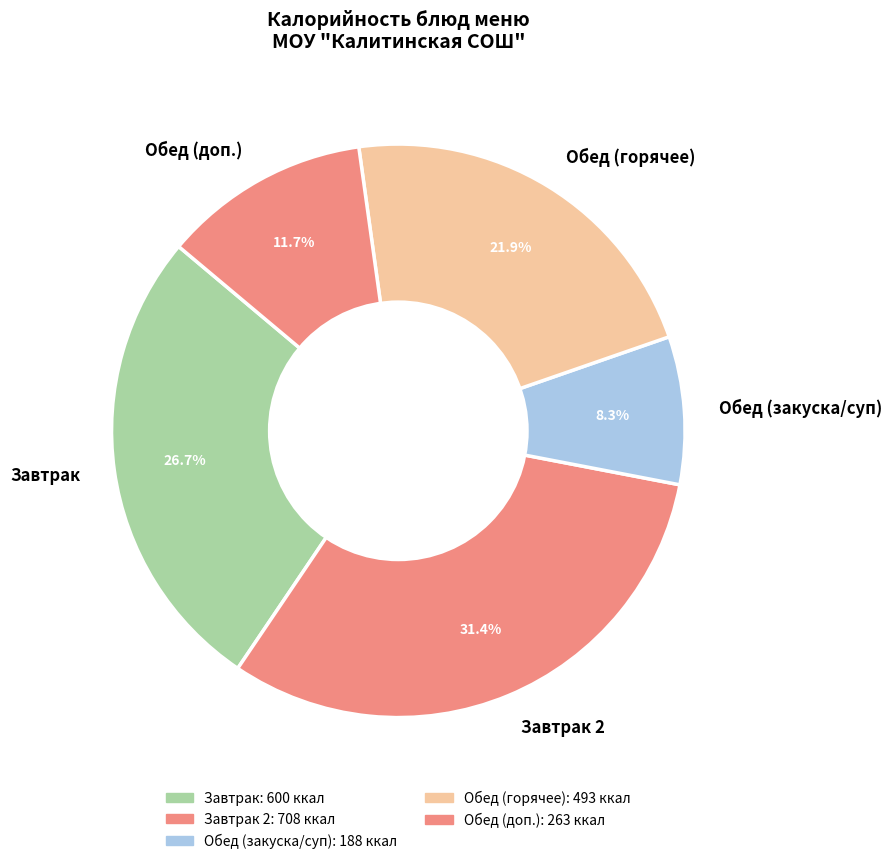

Combined, what portion of the pie is Обед (горячее) and Завтрак 2?

53.3%